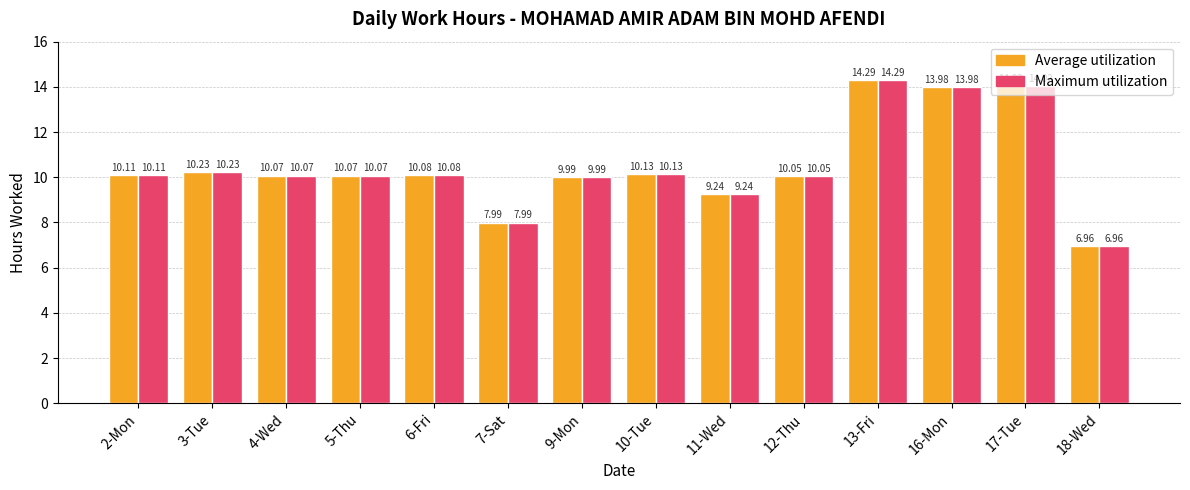

What is the sum of the Maximum utilization values at 16-Mon and 18-Wed?

20.9